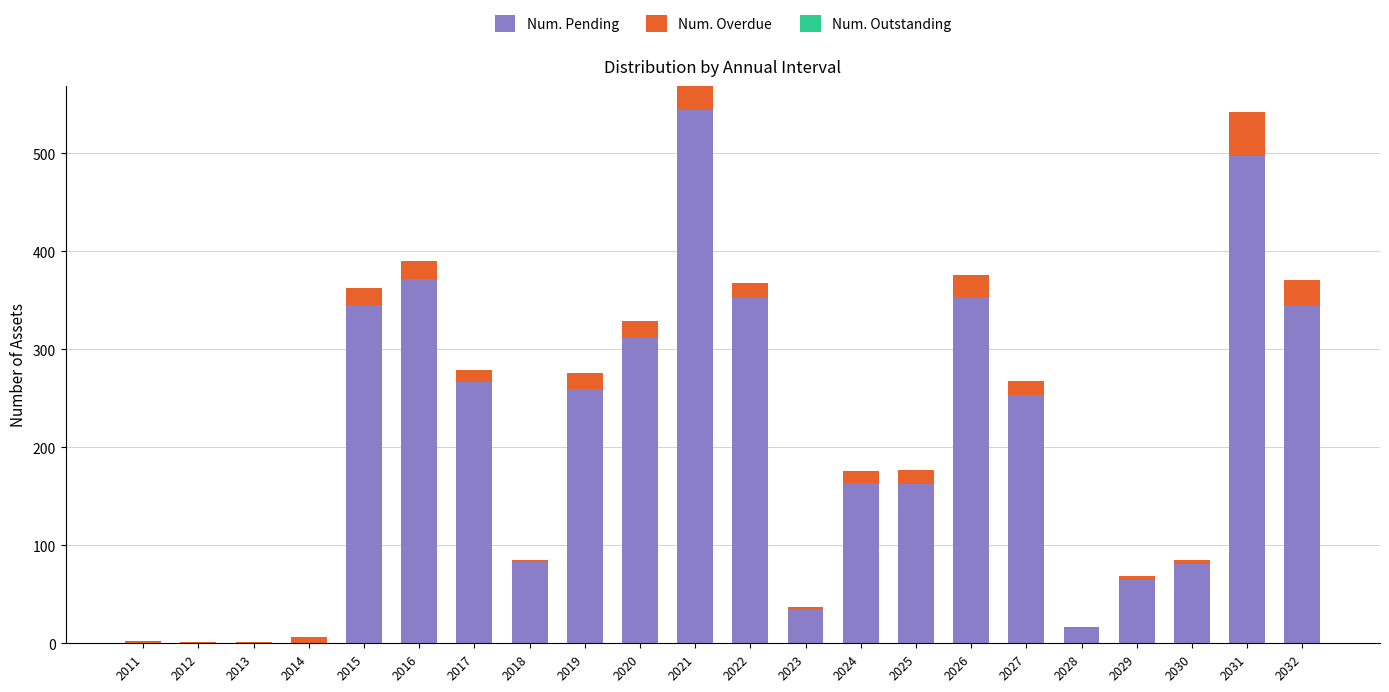

At which category is the sum across all series the highest?

2021